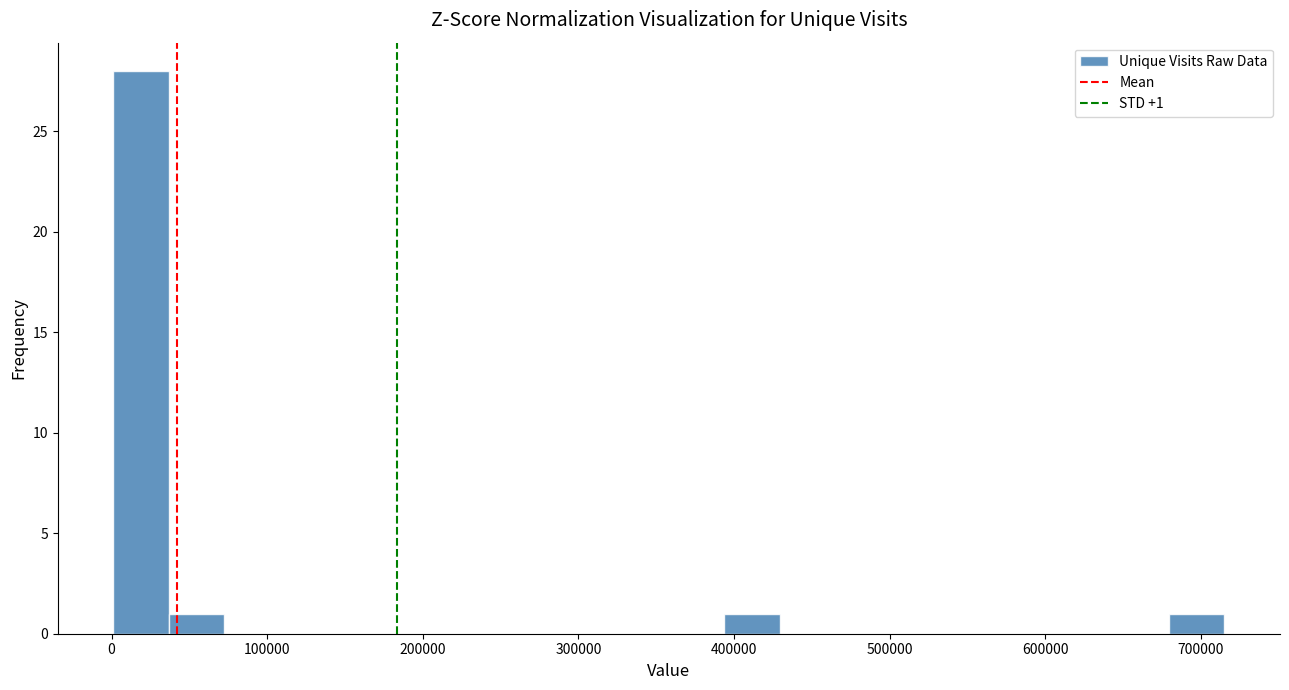

Read against the x-axis, roughly where is the centre of the tallest bar?

20000